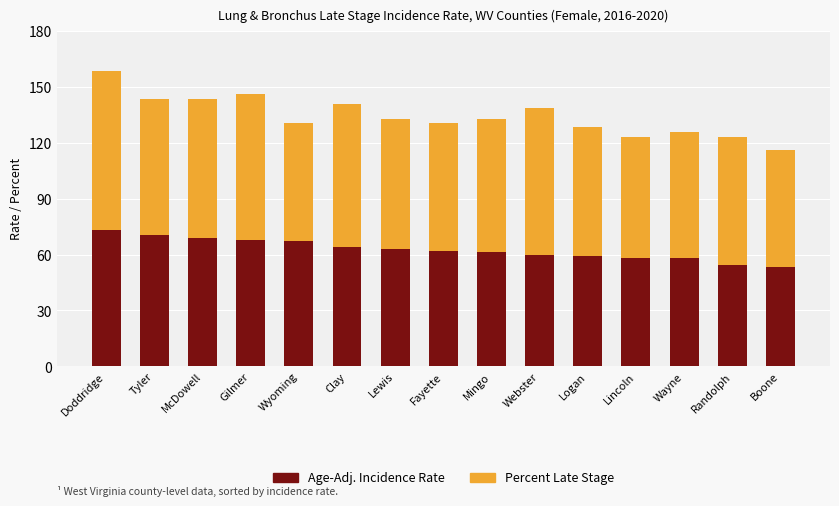

What is the difference between the Age-Adj. Incidence Rate values at Randolph and Fayette?

7.3